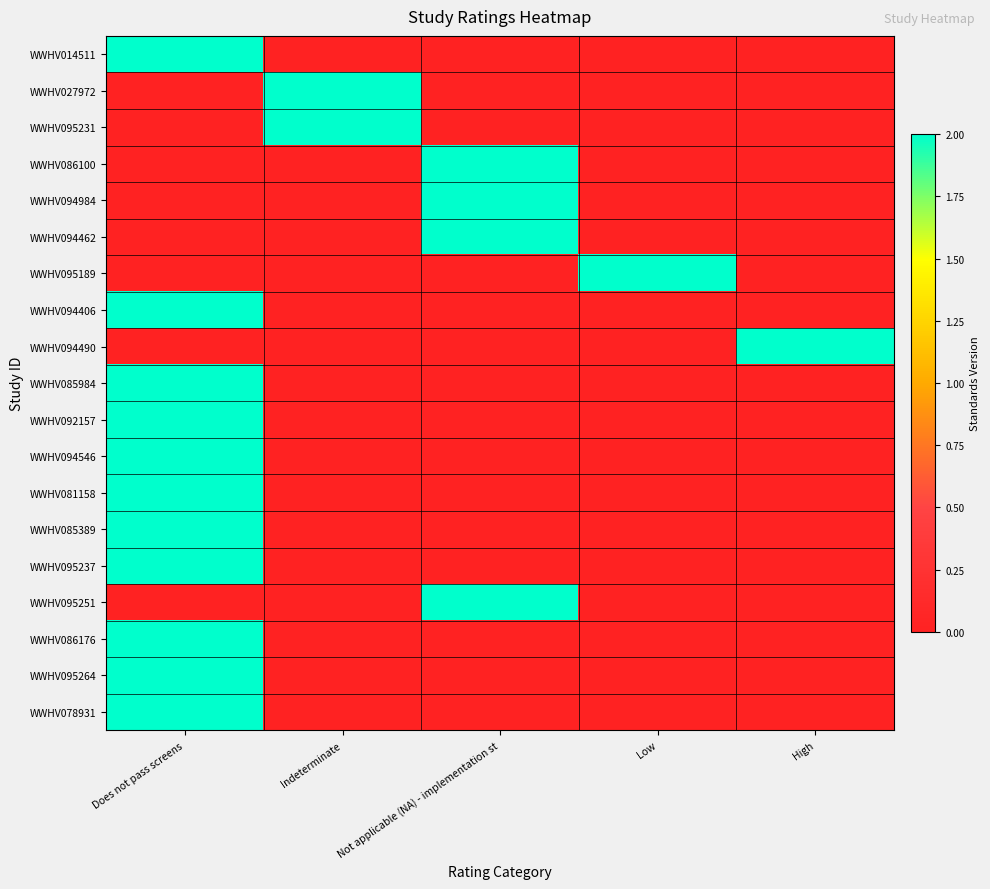

What is the greatest value displayed?

2